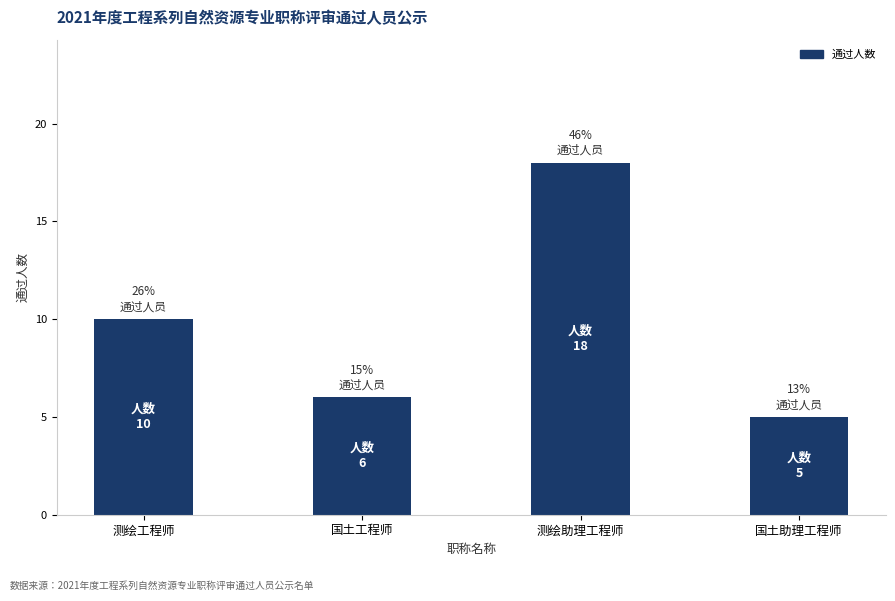

What is the approximate value at 国土工程师?

6